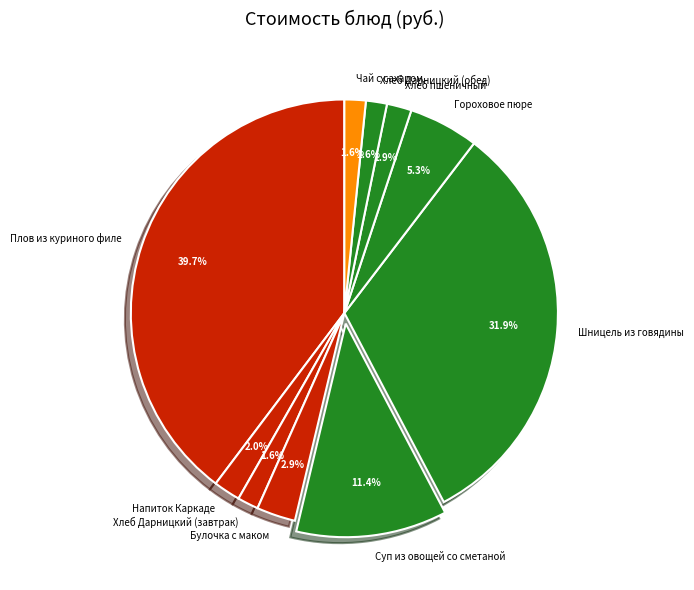

What is the ratio of the value at Булочка с маком to the value at Хлеб Дарницкий (завтрак)?

1.8